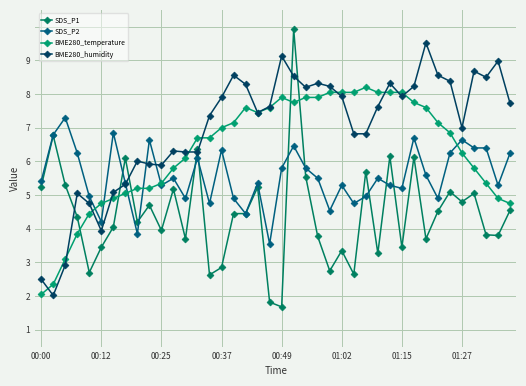

Is this an area chart (filled region under the line)?

No